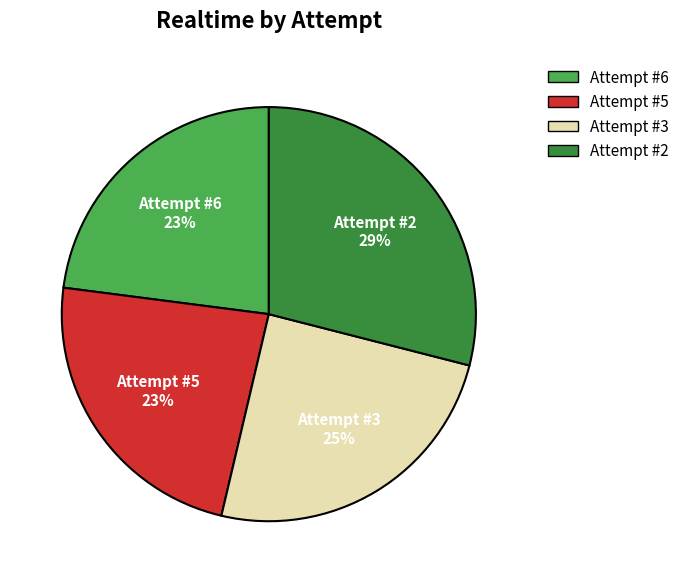

Does Attempt #2 represent more than half of the total?

No